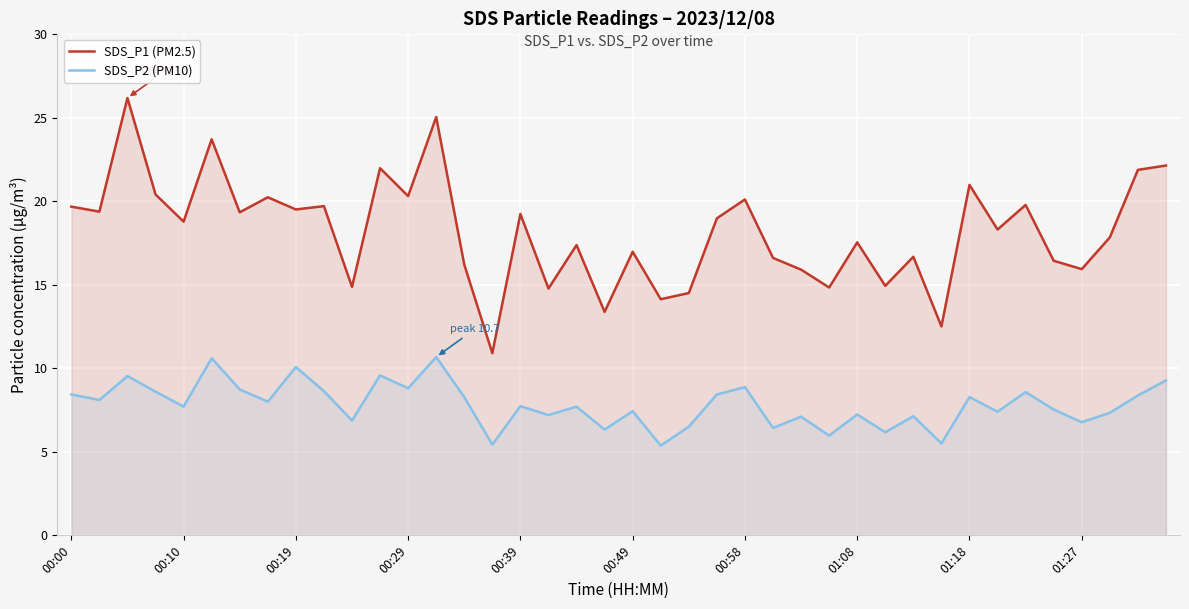

Which series has the widest spread of values?

SDS_P1 (PM2.5)